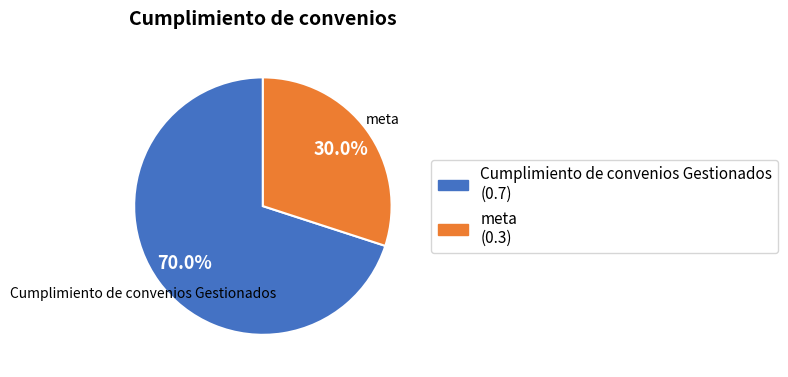

To the nearest percent, what percentage of the pie is Cumplimiento de convenios Gestionados?

70%